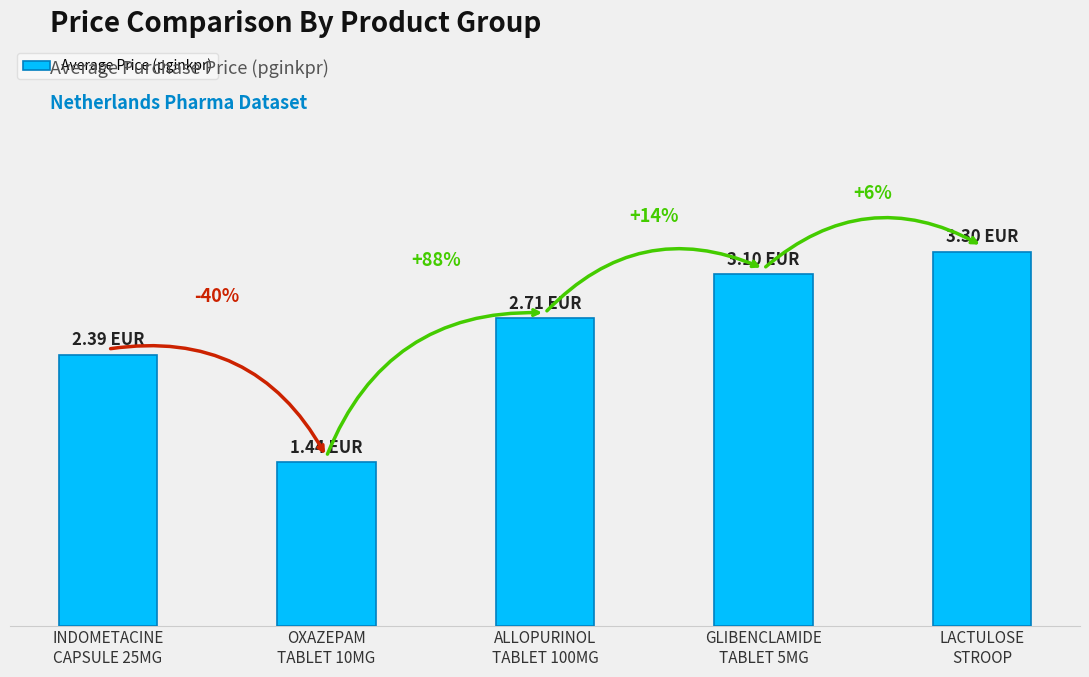

Which label corresponds to the smallest value in the chart?

OXAZEPAM
TABLET 10MG